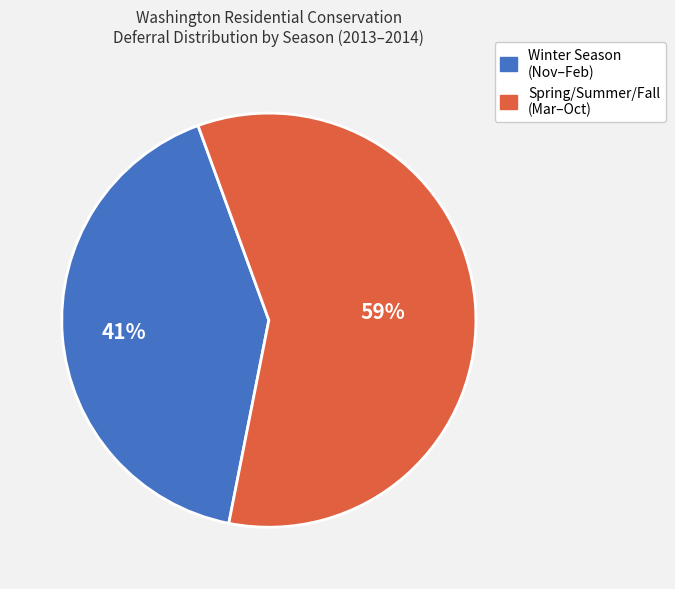

How many segments does this pie chart have?

2